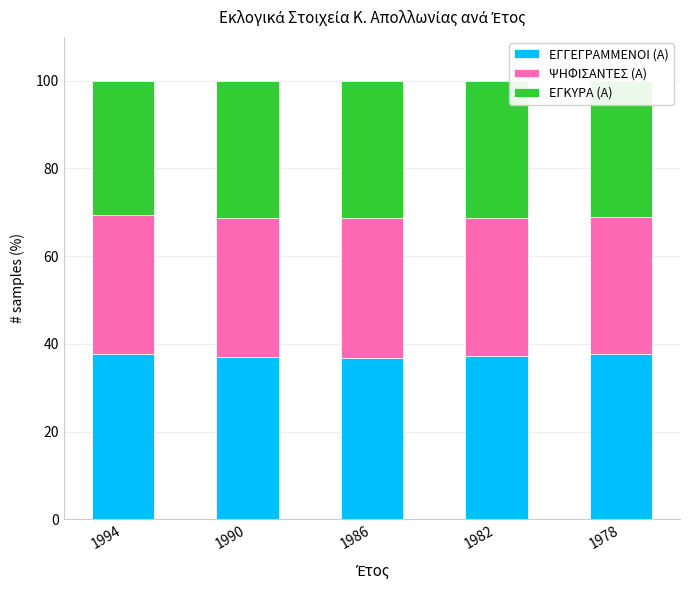

The ΕΓΓΕΓΡΑΜΜΕΝΟΙ (Α) series shows 24.8 at 1994. True or false?

False